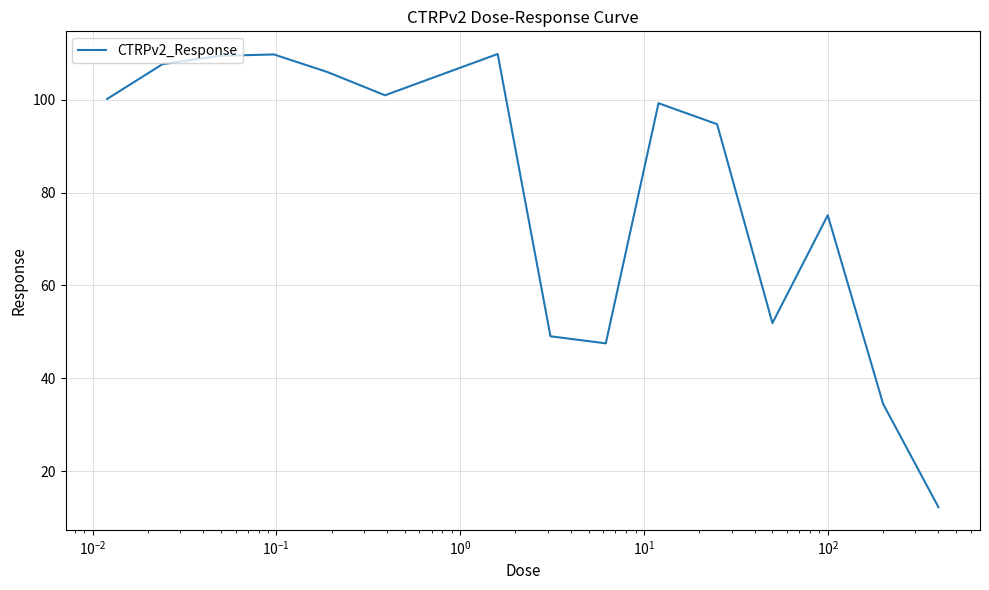

What is the smallest value displayed?

12.2